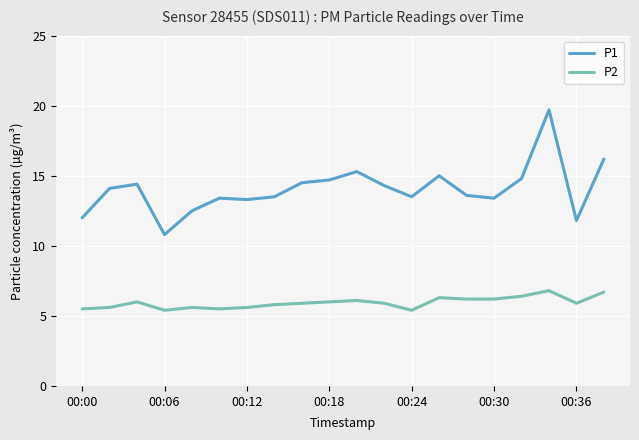

True or false: P1 and P2 intersect in this chart.

False